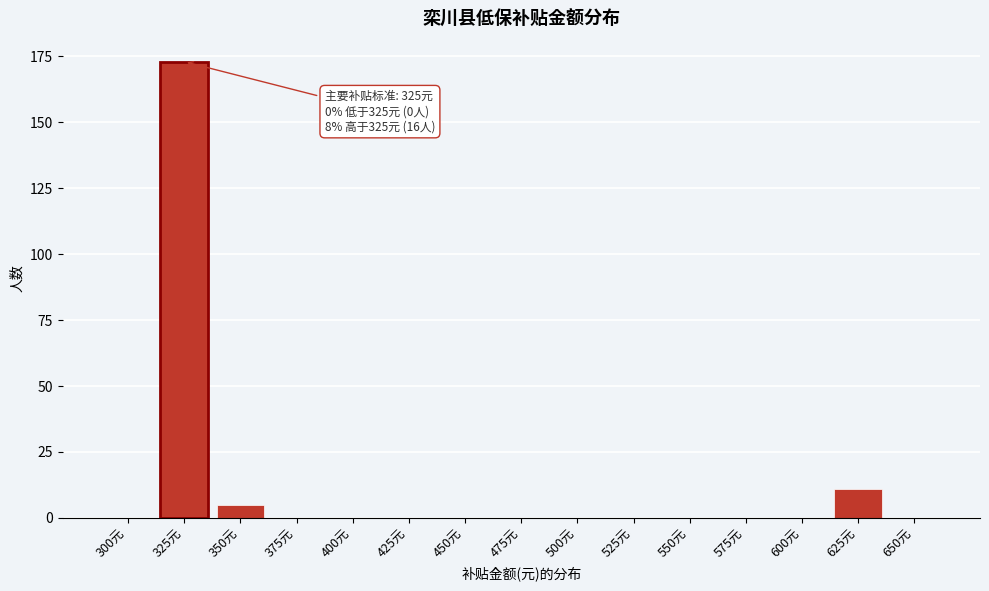

Reading right to left, transcribe all the data shown in this chart.

650元=0	625元=11	600元=0	575元=0	550元=0	525元=0	500元=0	475元=0	450元=0	425元=0	400元=0	375元=0	350元=5	325元=173	300元=0